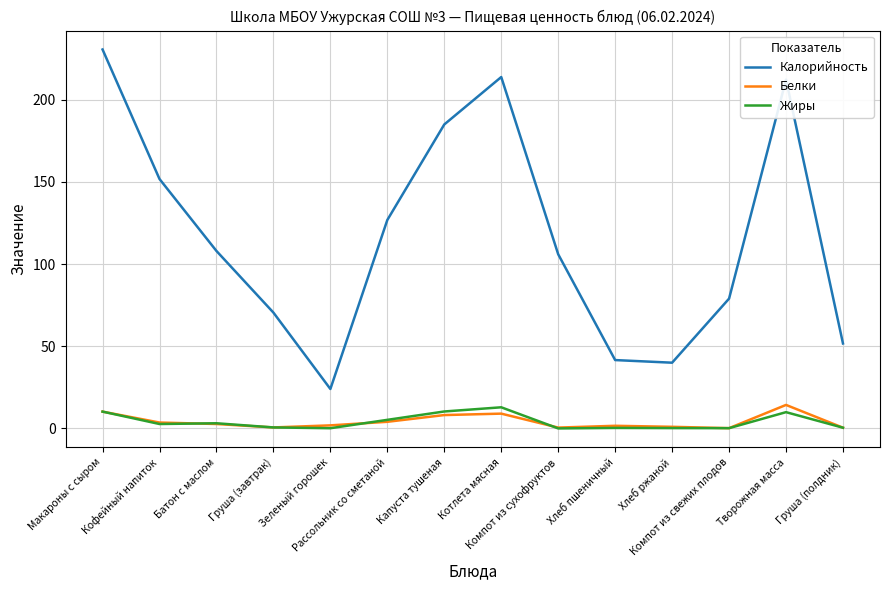

Which series has the largest range (max minus min)?

Калорийность